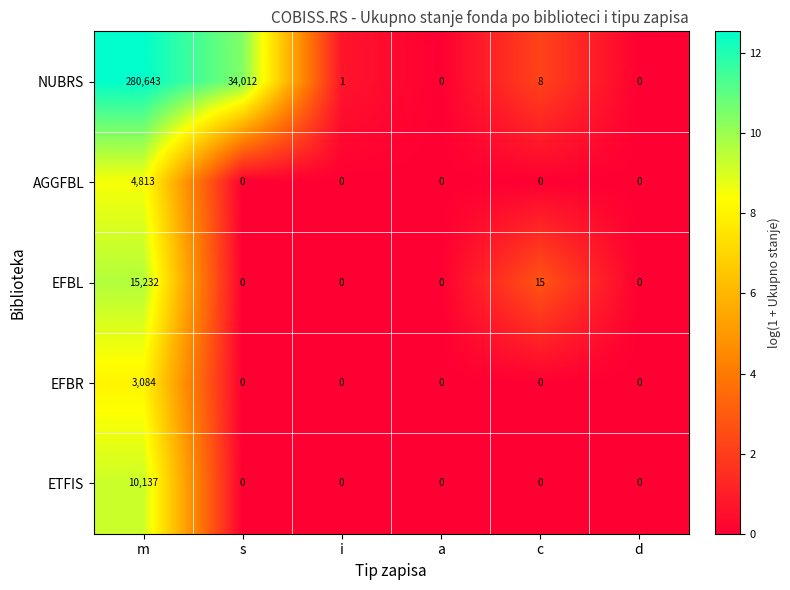

Rank the series by their maximum value, from lowest to highest.

EFBR, AGGFBL, ETFIS, EFBL, NUBRS